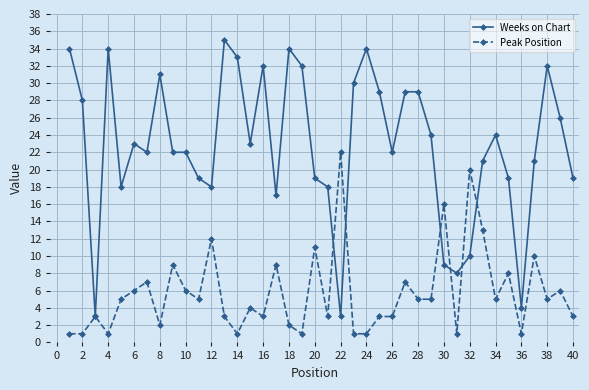

How many categories are shown in the chart?

40